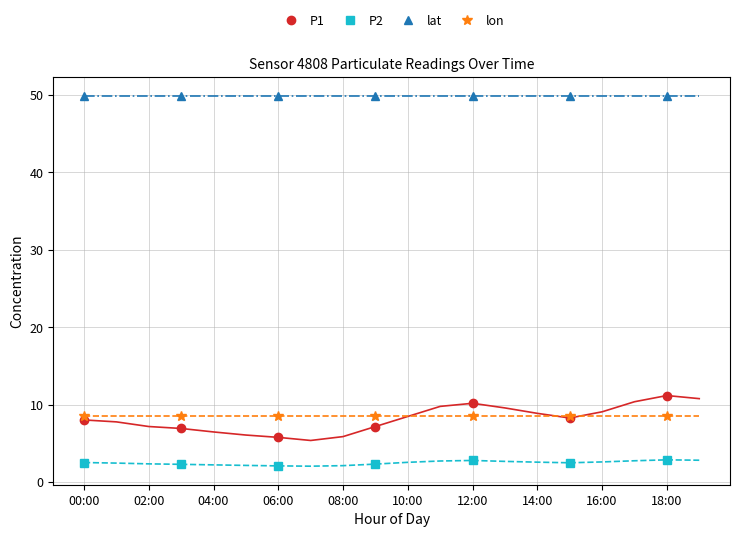

How many series are shown in this chart?

4